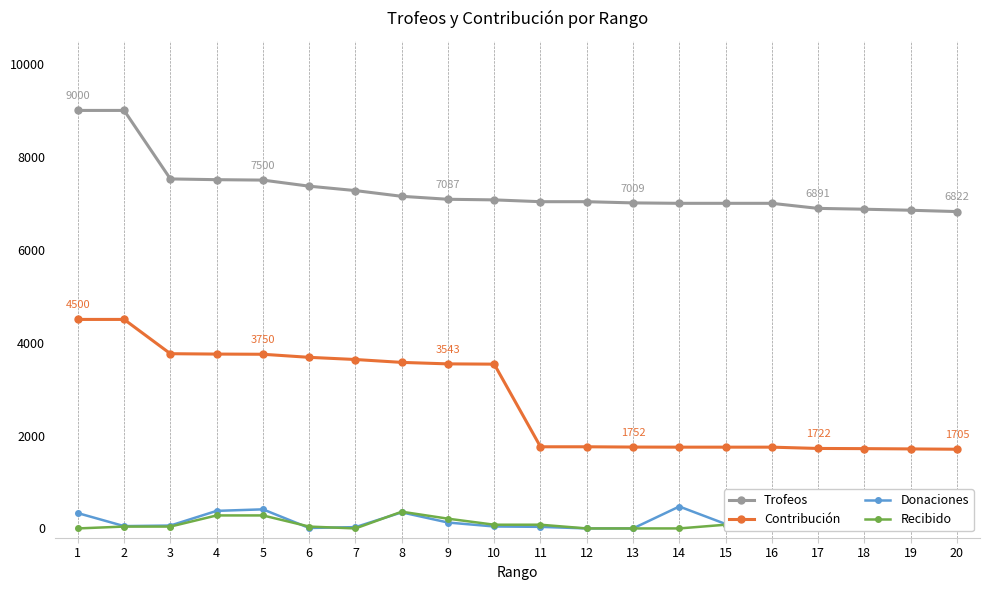

True or false: Trofeos has more than 2 points higher than both neighbors.

False